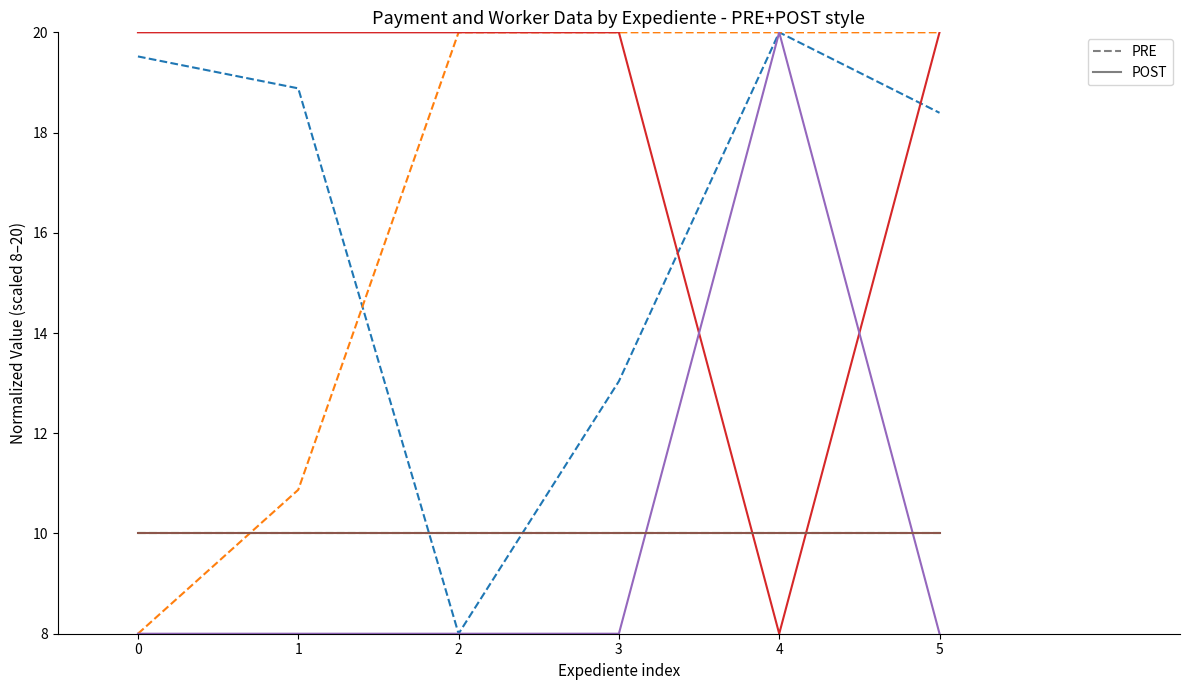

Does the chart display data point markers on the line(s)?

No